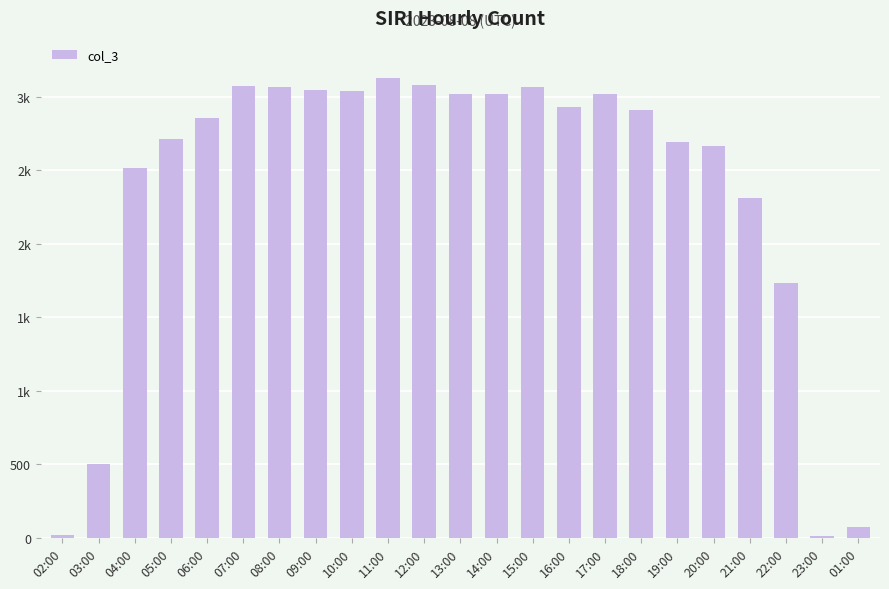

What is the label of the 12th bar from the left?

13:00